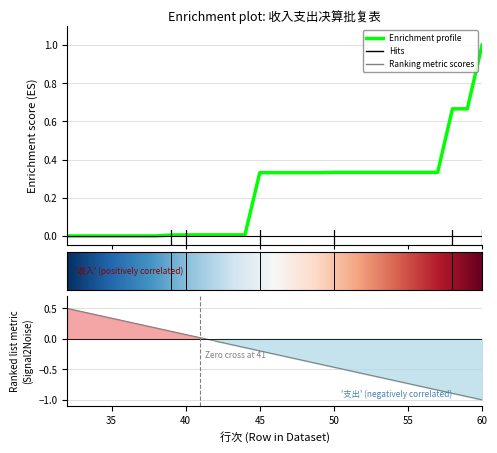

The value at 41 is 0.0. True or false?

False